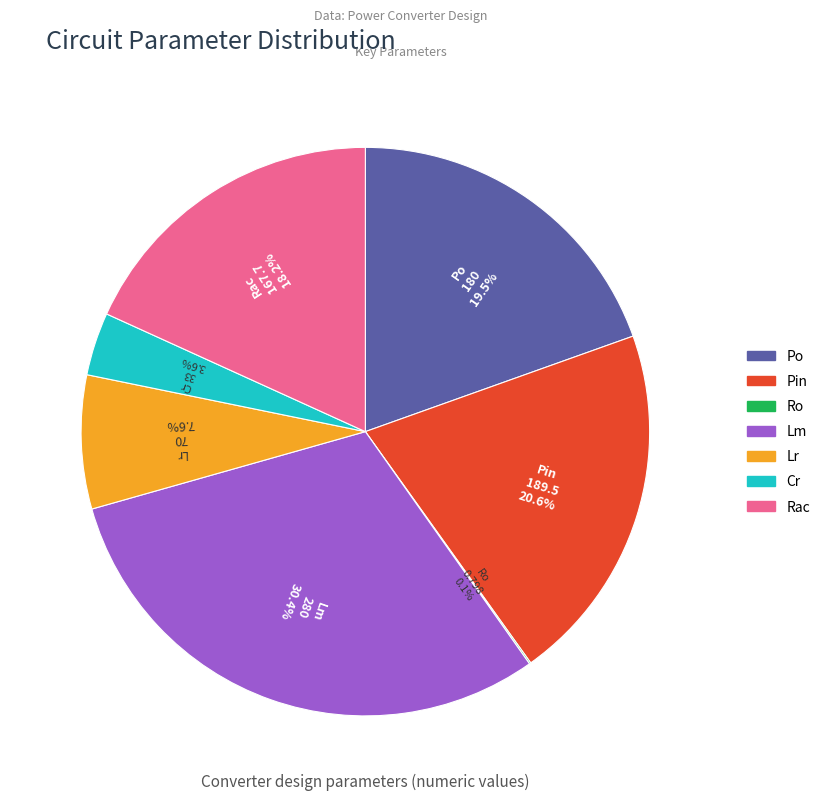

The Lm slice represents 30% of the pie. True or false?

True